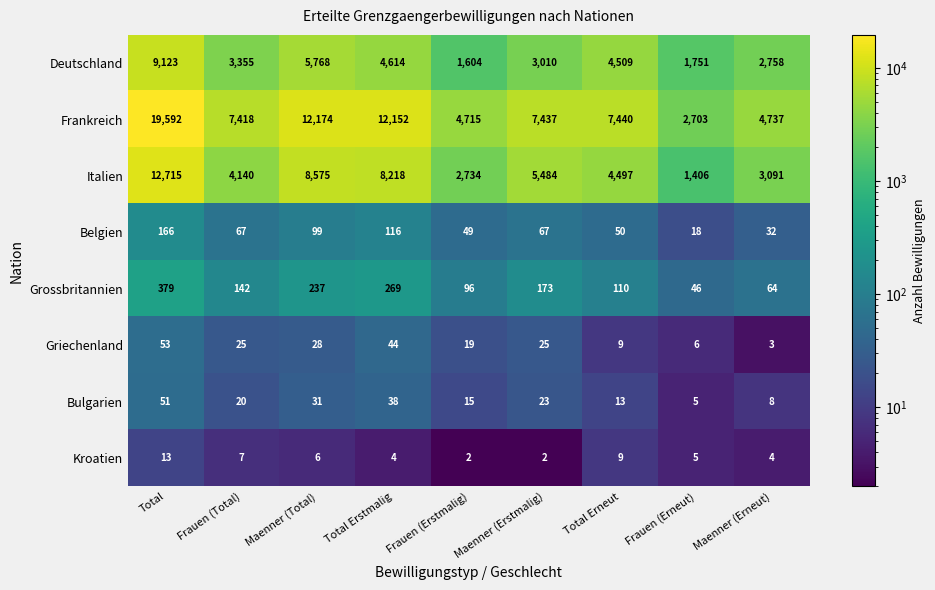

How many series are shown in this chart?

8